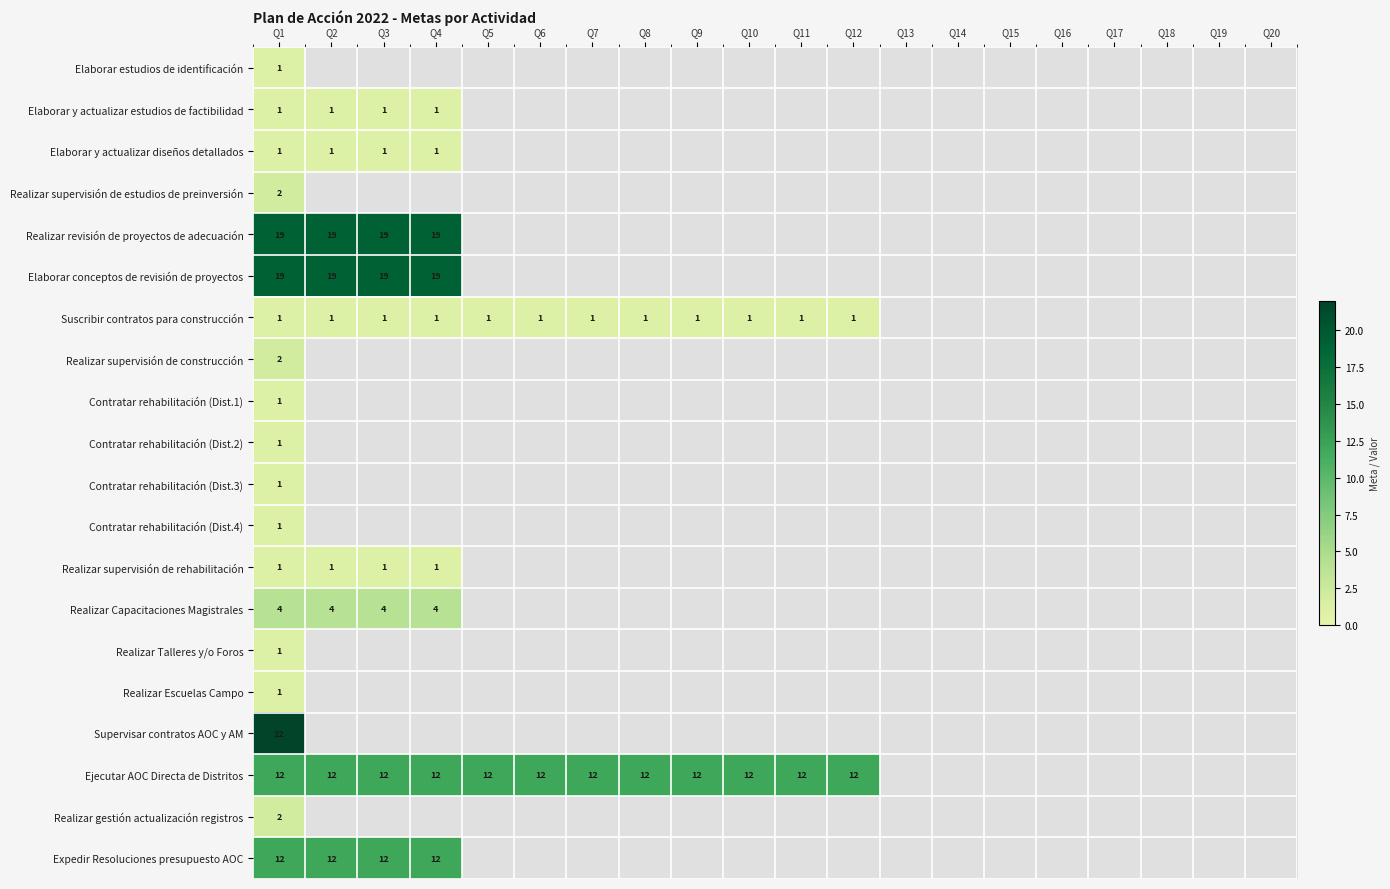

Between Q9 and Q18, which series saw the biggest shift?

Ejecutar AOC Directa de Distritos